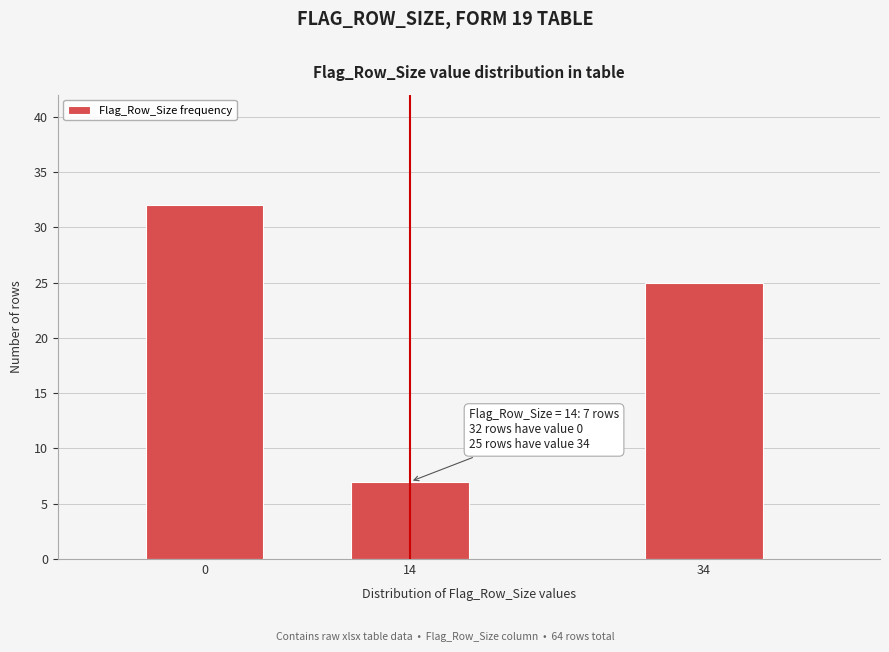

Reading right to left, transcribe all the data shown in this chart.

34=25	14=7	0=32